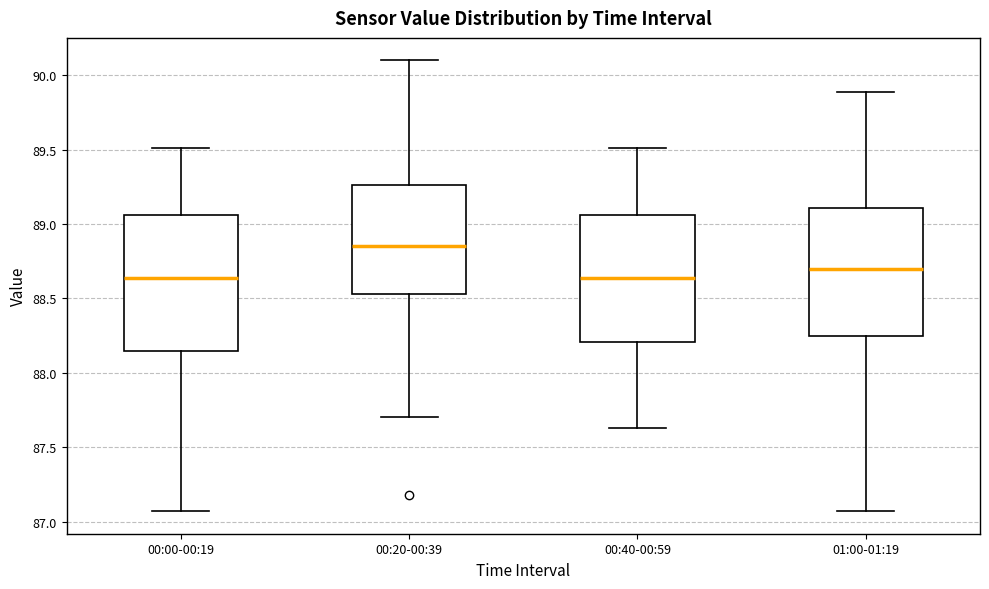

Reading left to right, read every box against the y-axis: the position of its median line, the range the box covers, and the ends of its whiskers. The values are not printed on the chart, so give them approximately, as read against the axis.

00:00-00:19: median 88.65, box 88.15 to 89.05, whiskers 87.05 to 89.50
00:20-00:39: median 88.85, box 88.55 to 89.25, whiskers 87.70 to 90.10
00:40-00:59: median 88.65, box 88.20 to 89.05, whiskers 87.65 to 89.50
01:00-01:19: median 88.70, box 88.25 to 89.10, whiskers 87.05 to 89.90